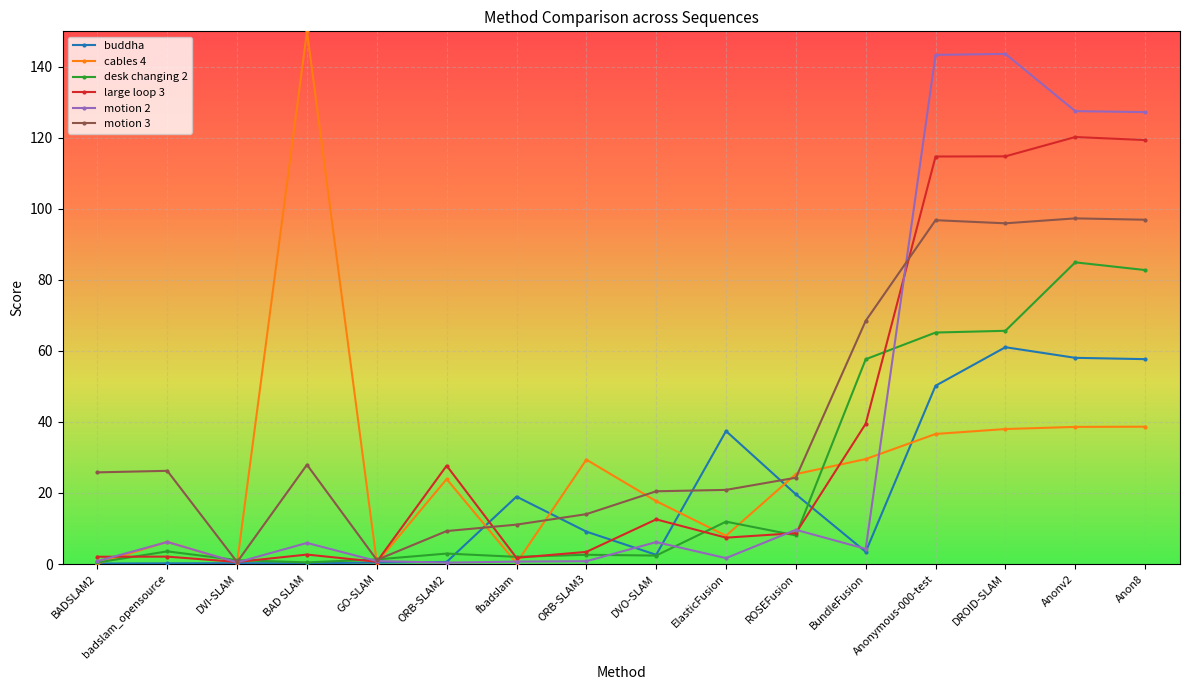

Rank the series by their maximum value, from lowest to highest.

buddha, desk changing 2, motion 3, large loop 3, motion 2, cables 4